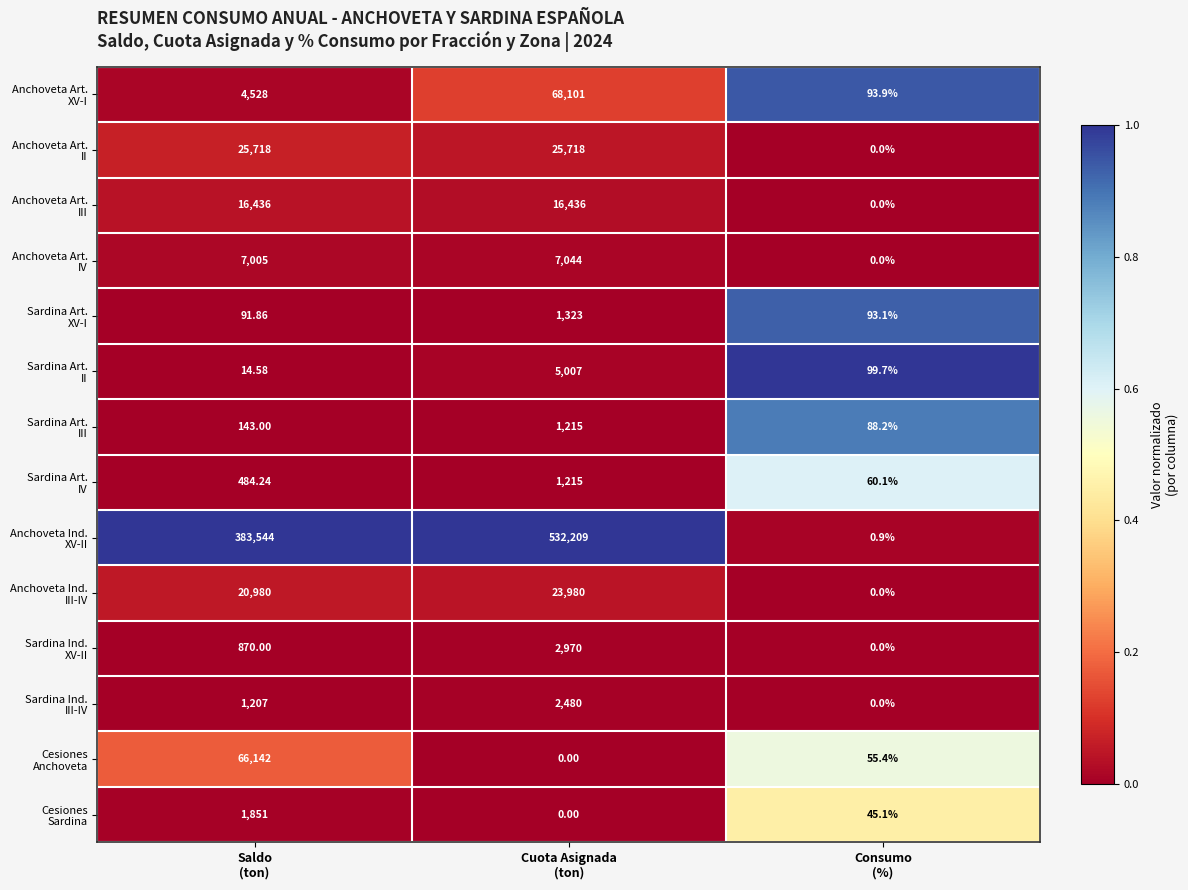

How many categories are shown in the chart?

3